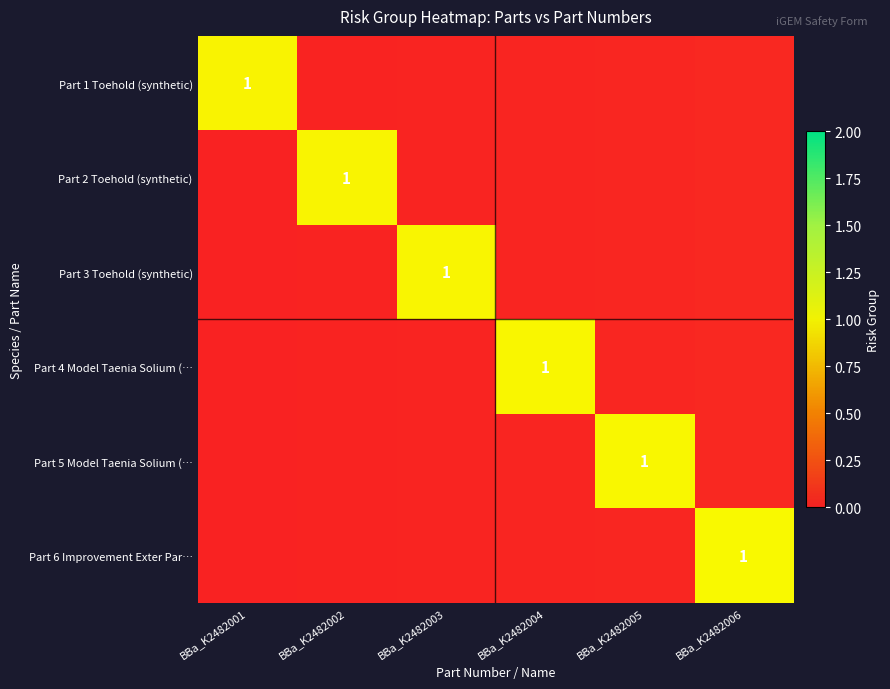

The Part 1 Toehold (synthetic) series shows 1 at BBa_K2482004. True or false?

False